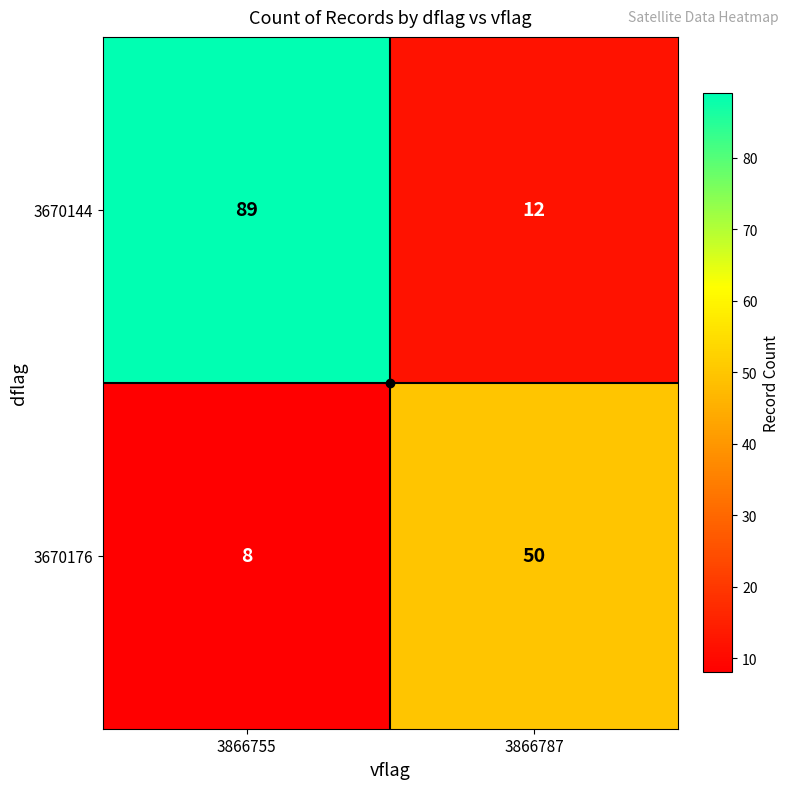

At how many categories does at least one series exceed 65?

1